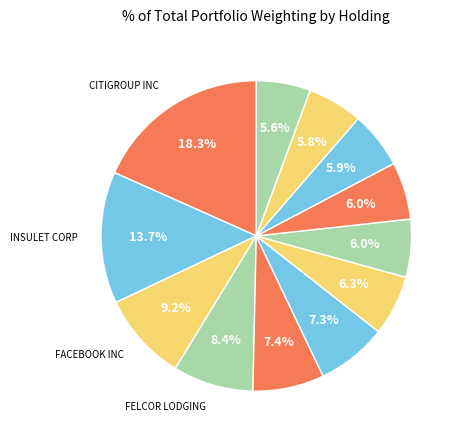

Does any single category account for the majority?

No